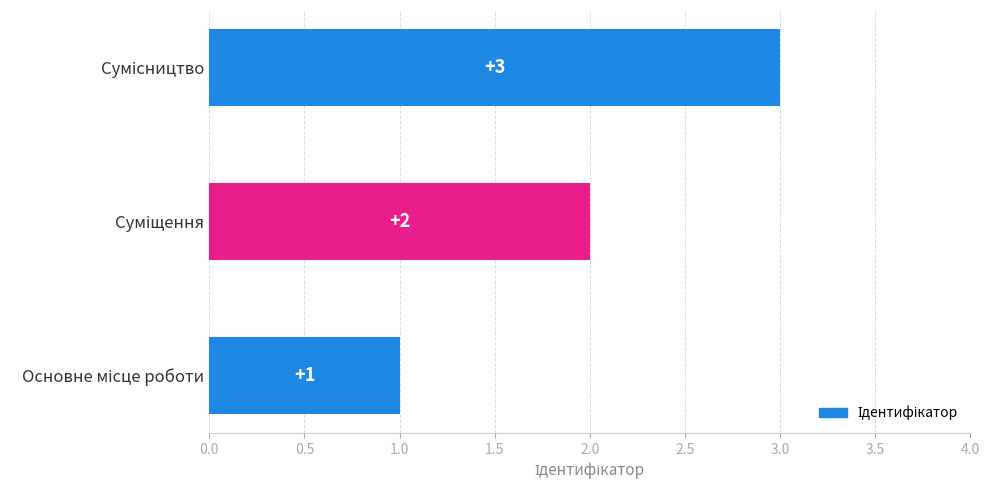

Count the values in the range 1 to 3.

3